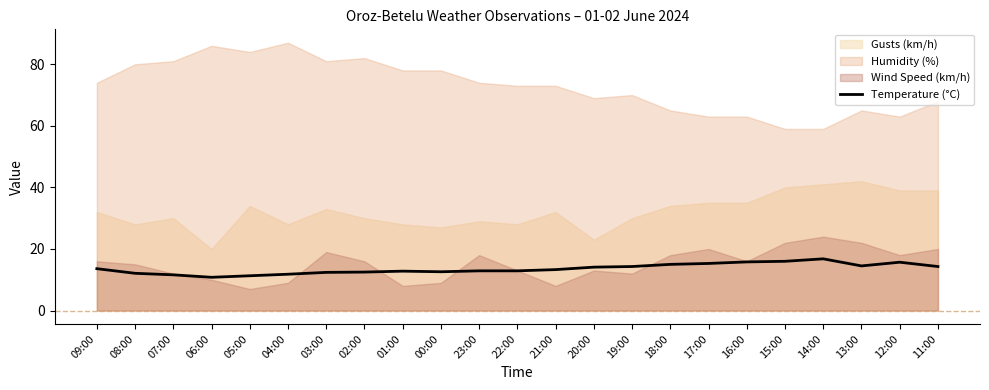

What is the change in value from 01:00 to 18:00?

+2.2